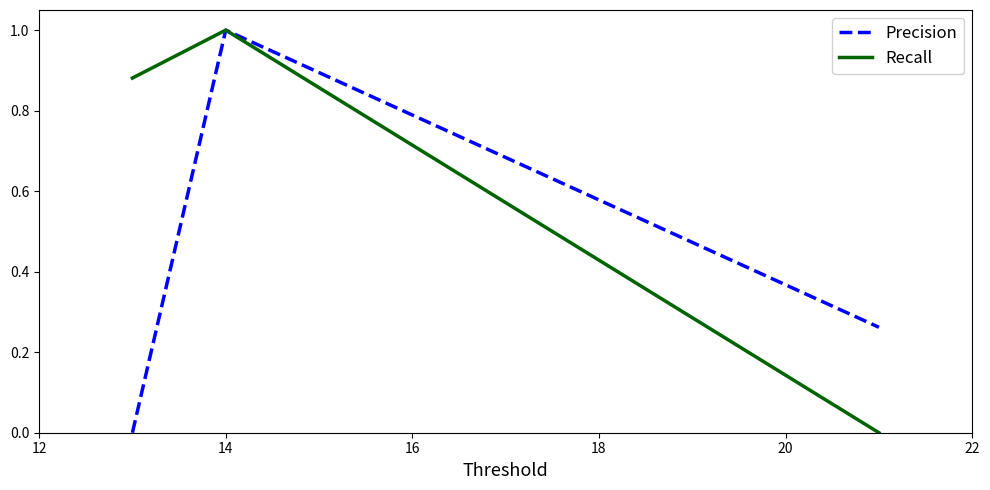

What is the difference between the maximum and minimum values in the Precision series?

1.0